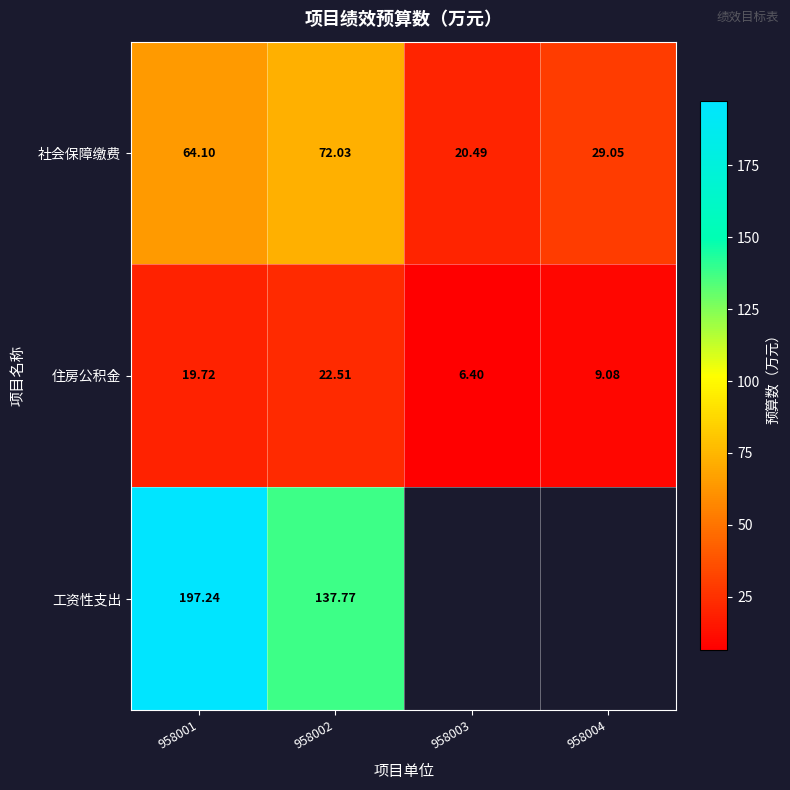

Read the 住房公积金 value at 958002.

22.5